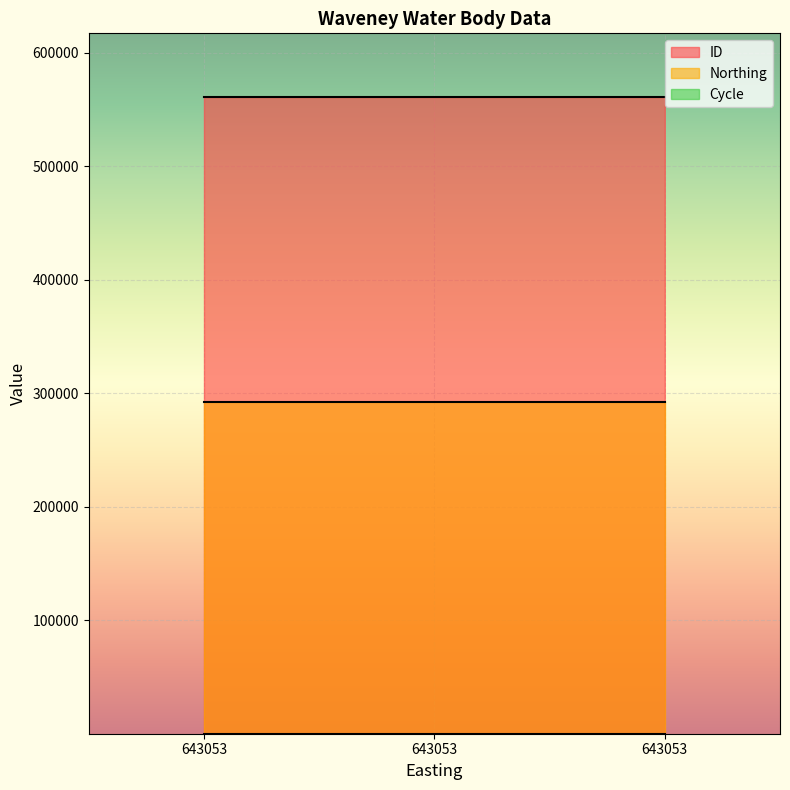

Which has a higher value, 643053 or 643053?

643053